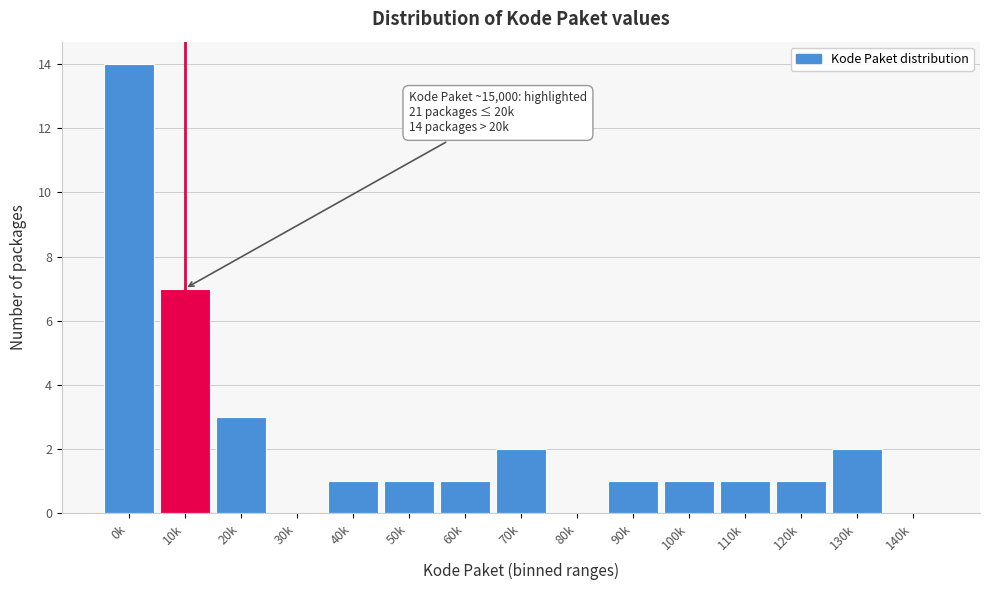

Reading left to right, extract all data points from this chart.

0k=14	10k=7	20k=3	30k=0	40k=1	50k=1	60k=1	70k=2	80k=0	90k=1	100k=1	110k=1	120k=1	130k=2	140k=0